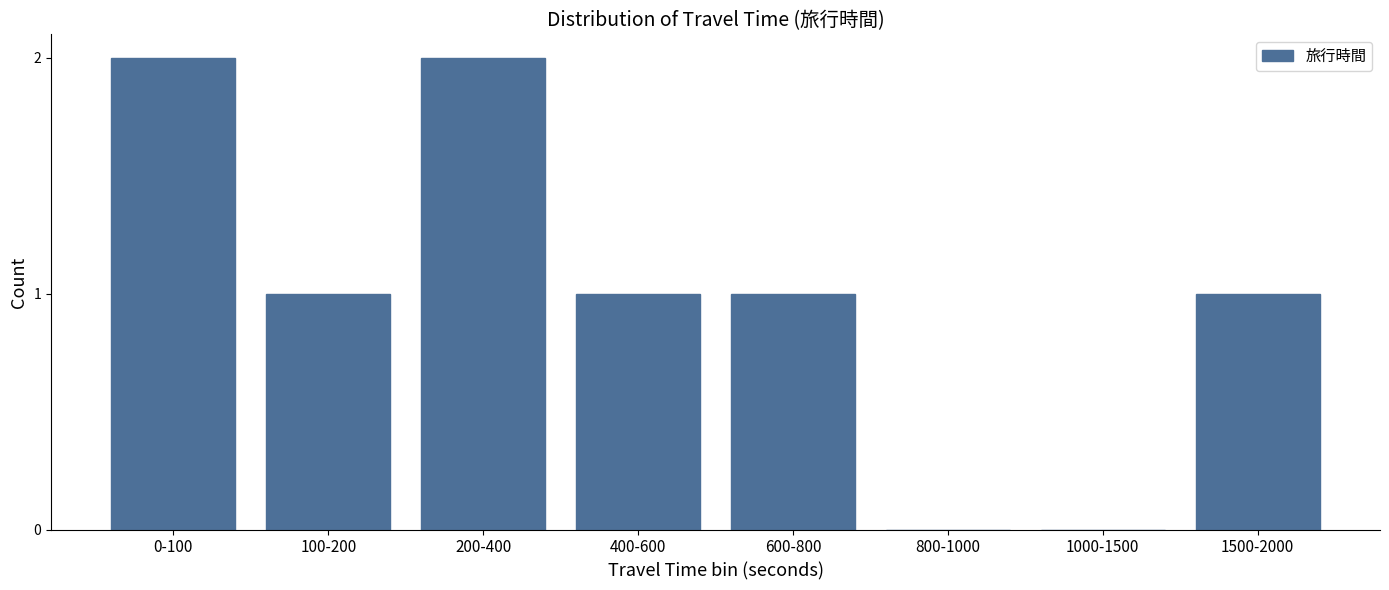

Reading left to right, what are all the values shown in this chart?

0-100=2	100-200=1	200-400=2	400-600=1	600-800=1	800-1000=0	1000-1500=0	1500-2000=1